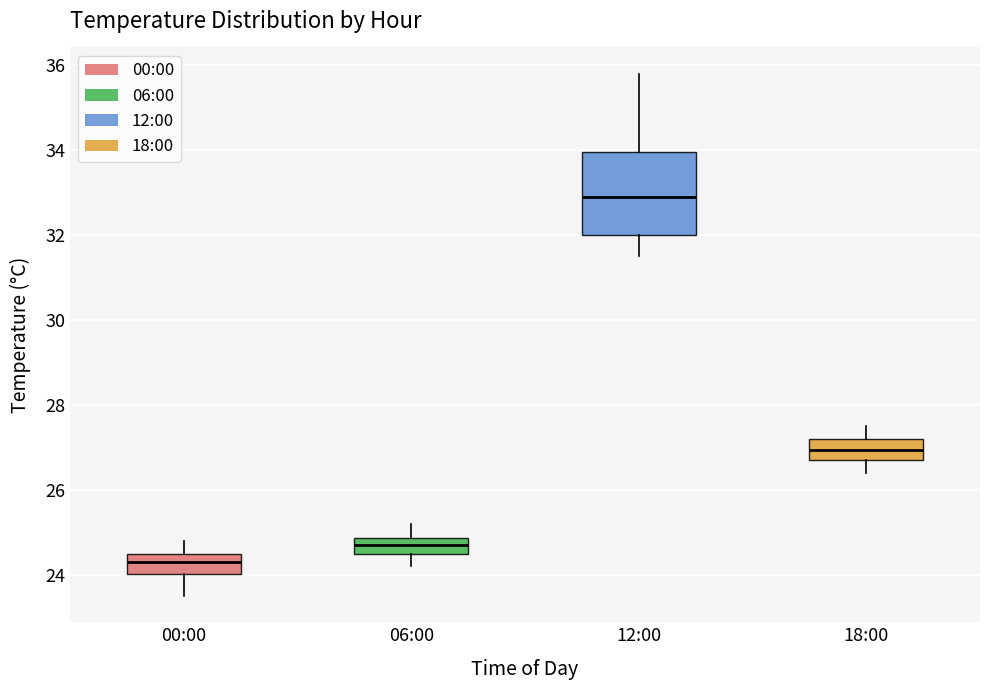

Reading left to right, transcribe this box plot: for each box, give where its median line is, the range the box spans, and where its two whiskers end, as read against the y-axis. The values are not printed on the chart, so give them approximately, as read against the axis.

00:00: median 24.4, box 24.0 to 24.6, whiskers 23.6 to 24.8
06:00: median 24.8 (inside the box), box 24.6 to 24.8, whiskers 24.2 to 25.2
12:00: median 33.0, box 32.0 to 34.0, whiskers 31.6 to 35.8
18:00: median 27.0, box 26.8 to 27.2, whiskers 26.4 to 27.6